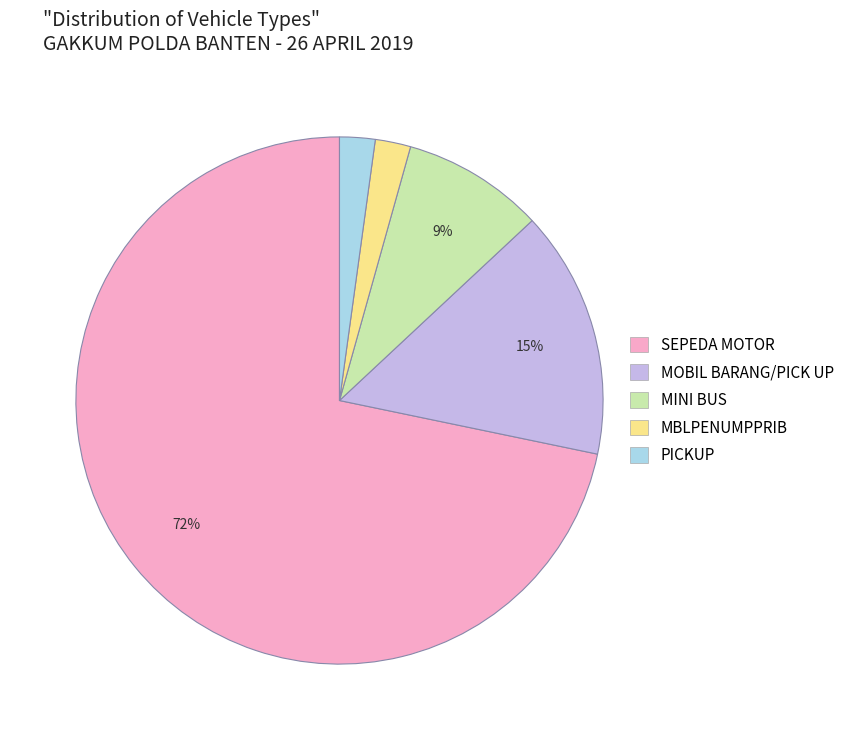

Which slice is the largest?

SEPEDA MOTOR